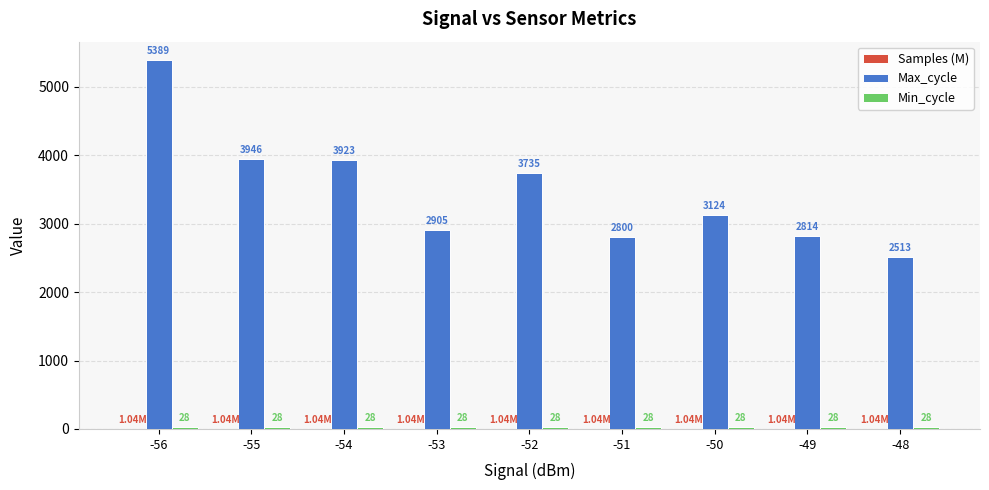

Between -53 and -48, which series saw the biggest shift?

Max_cycle